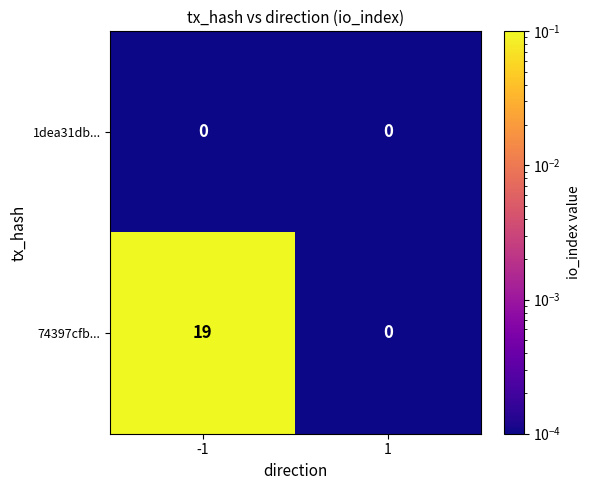

Reading left to right, extract all data points from this chart.

1dea31db...: 0	0
74397cfb...: 19	0